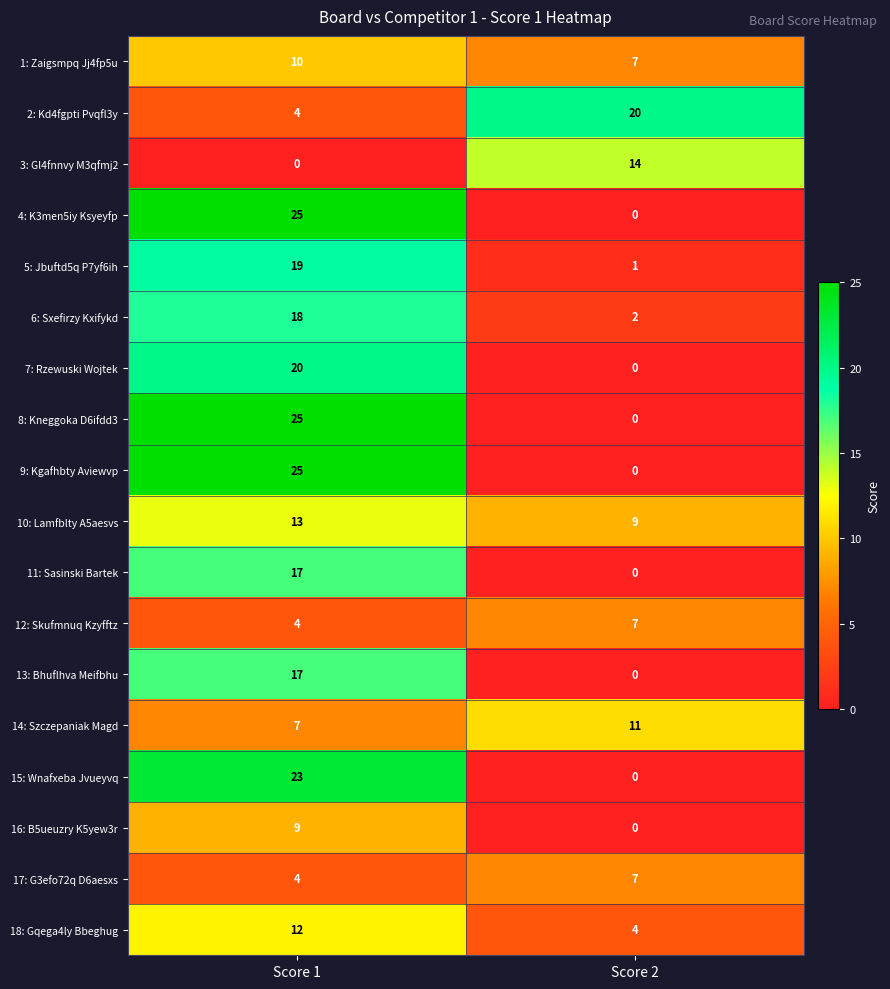

The 15: Wnafxeba Jvueyvq series shows 0 at Score 2. True or false?

True